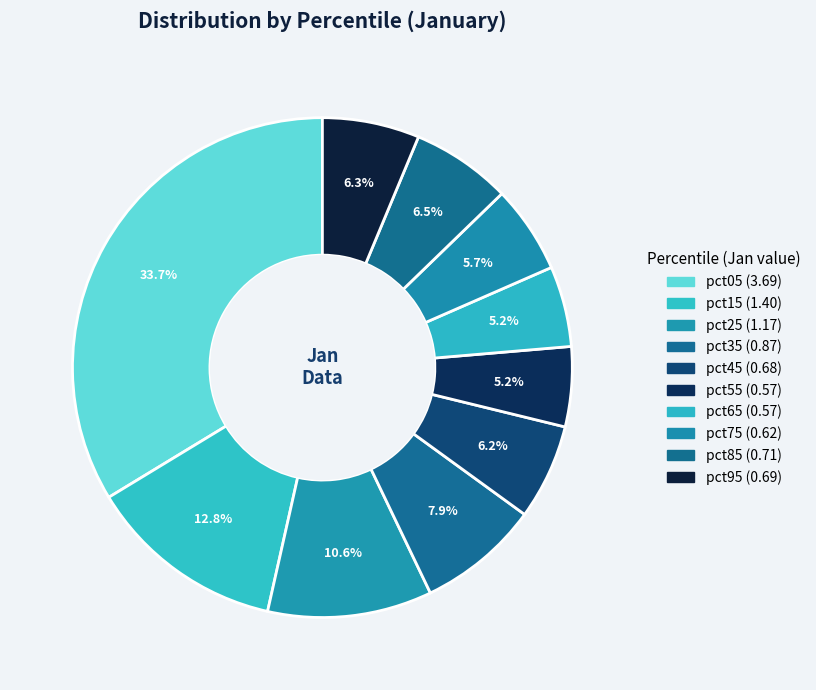

Is there any slice that represents more than half of the pie?

No